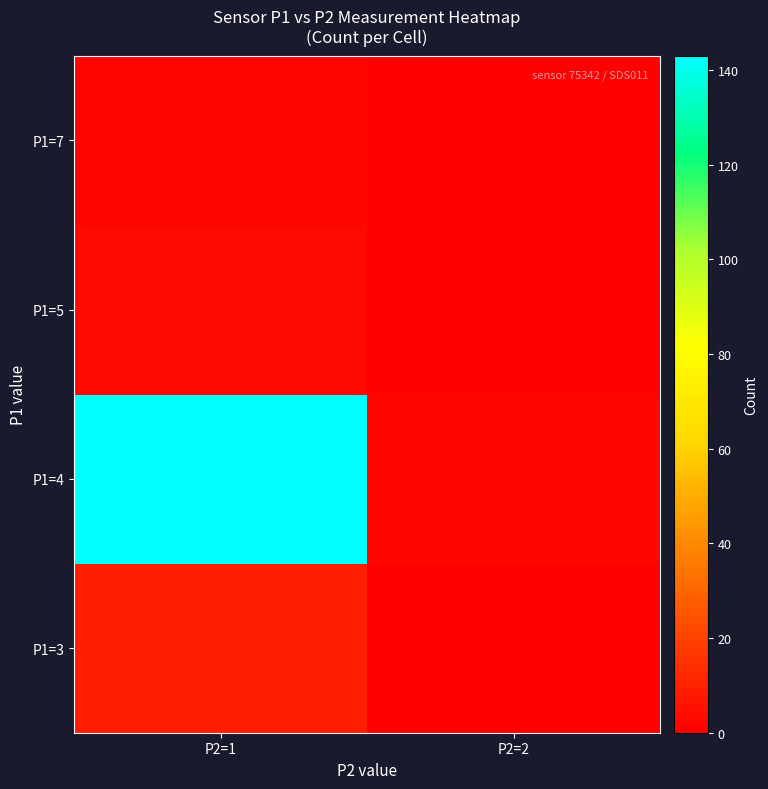

What is the total value across all series at P2=1?

157